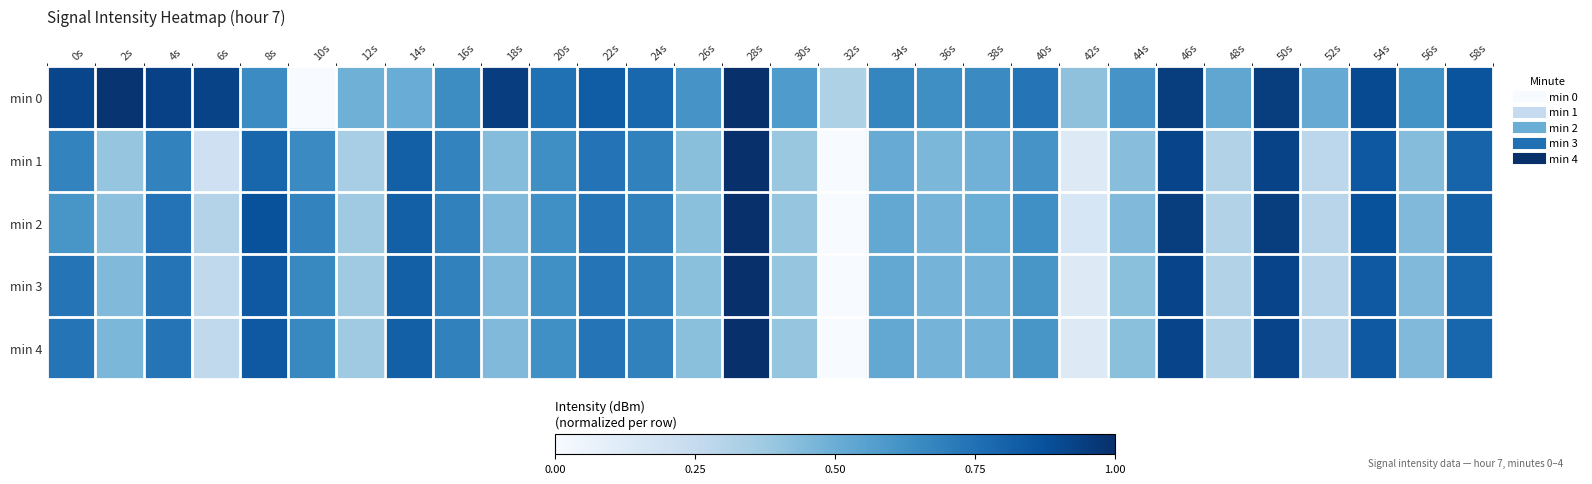

Reading right to left, transcribe all the data shown in this chart.

min 0: 58s=0.9	56s=0.6	54s=0.9	52s=0.5	50s=0.9	48s=0.5	46s=0.9	44s=0.6	42s=0.4	40s=0.7	38s=0.6	36s=0.6	34s=0.7	32s=0.3	30s=0.6	28s=1.0	26s=0.6	24s=0.8	22s=0.8	20s=0.8	18s=0.9	16s=0.6	14s=0.5	12s=0.5	10s=0.0	8s=0.6	6s=0.9	4s=0.9	2s=1.0	0s=0.9
min 1: 58s=0.8	56s=0.4	54s=0.8	52s=0.3	50s=0.9	48s=0.3	46s=0.9	44s=0.4	42s=0.1	40s=0.6	38s=0.5	36s=0.5	34s=0.5	32s=0.0	30s=0.4	28s=1.0	26s=0.4	24s=0.7	22s=0.7	20s=0.6	18s=0.4	16s=0.7	14s=0.8	12s=0.3	10s=0.7	8s=0.8	6s=0.2	4s=0.7	2s=0.4	0s=0.7
min 2: 58s=0.8	56s=0.4	54s=0.9	52s=0.3	50s=0.9	48s=0.3	46s=0.9	44s=0.4	42s=0.2	40s=0.6	38s=0.5	36s=0.5	34s=0.5	32s=0.0	30s=0.4	28s=1.0	26s=0.4	24s=0.7	22s=0.7	20s=0.6	18s=0.4	16s=0.7	14s=0.8	12s=0.4	10s=0.7	8s=0.9	6s=0.3	4s=0.7	2s=0.4	0s=0.6
min 3: 58s=0.8	56s=0.4	54s=0.8	52s=0.3	50s=0.9	48s=0.3	46s=0.9	44s=0.4	42s=0.1	40s=0.6	38s=0.5	36s=0.5	34s=0.5	32s=0.0	30s=0.4	28s=1.0	26s=0.4	24s=0.7	22s=0.7	20s=0.6	18s=0.4	16s=0.7	14s=0.8	12s=0.4	10s=0.7	8s=0.8	6s=0.3	4s=0.7	2s=0.4	0s=0.7
min 4: 58s=0.8	56s=0.4	54s=0.8	52s=0.3	50s=0.9	48s=0.3	46s=0.9	44s=0.4	42s=0.1	40s=0.6	38s=0.5	36s=0.5	34s=0.5	32s=0.0	30s=0.4	28s=1.0	26s=0.4	24s=0.7	22s=0.7	20s=0.6	18s=0.4	16s=0.7	14s=0.8	12s=0.4	10s=0.7	8s=0.8	6s=0.3	4s=0.7	2s=0.5	0s=0.7